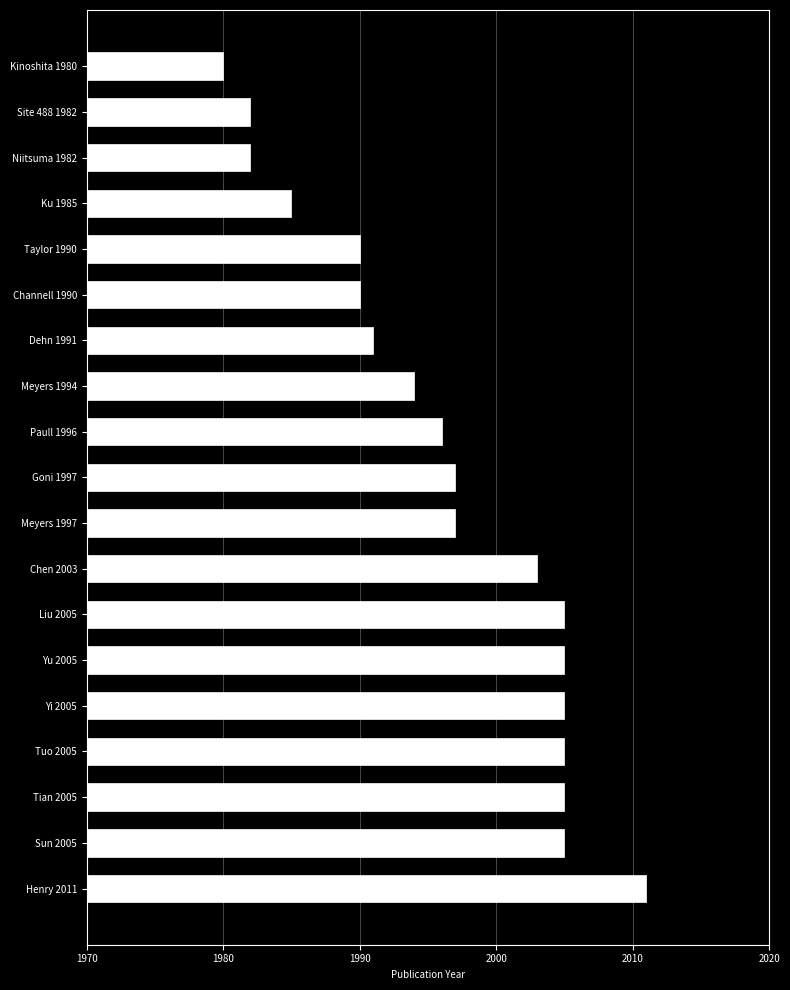

Reading top to bottom, transcribe all the data shown in this chart.

1980	1982	1982	1985	1990	1990	1991	1994	1996	1997	1997	2003	2005	2005	2005	2005	2005	2005	2011